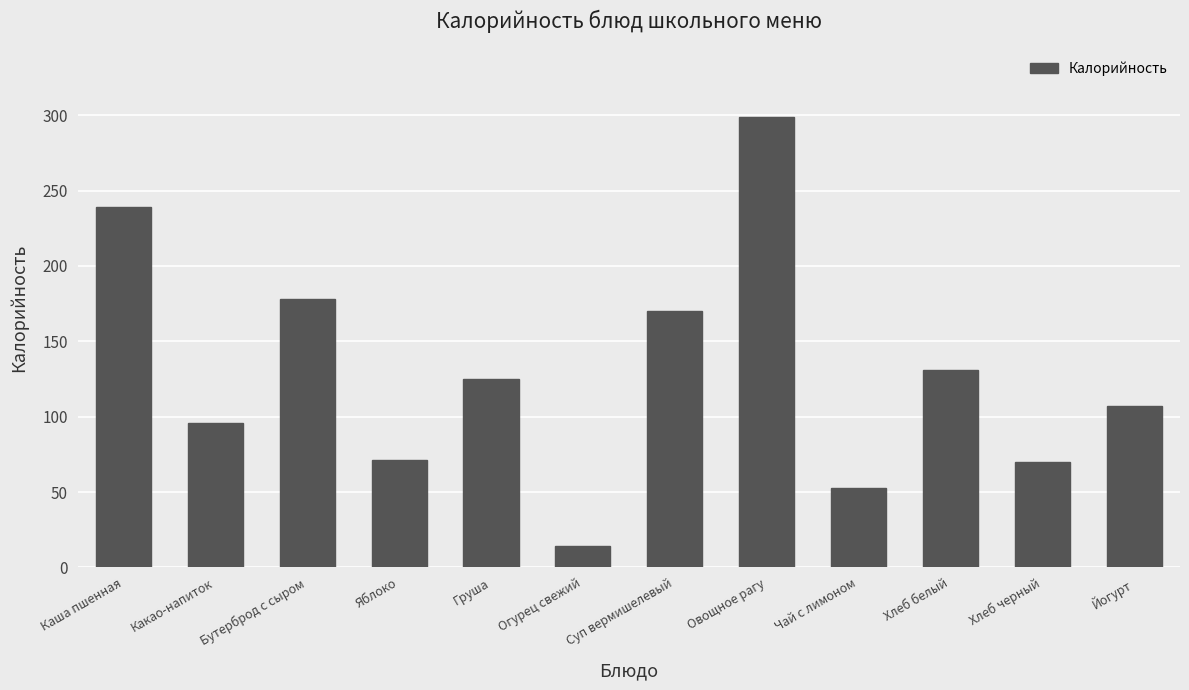

What is the label of the 12th bar from the left?

Йогурт